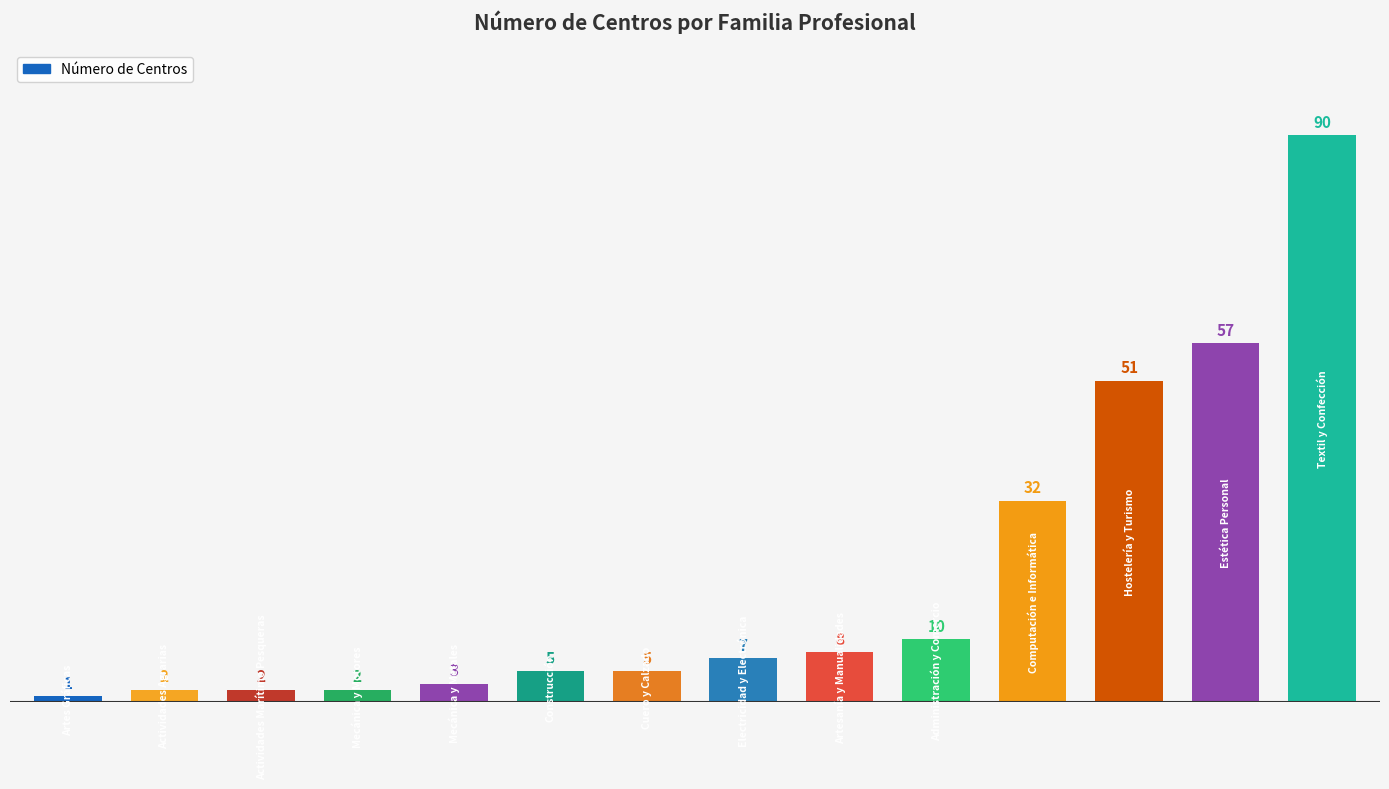

What is the average value?

20